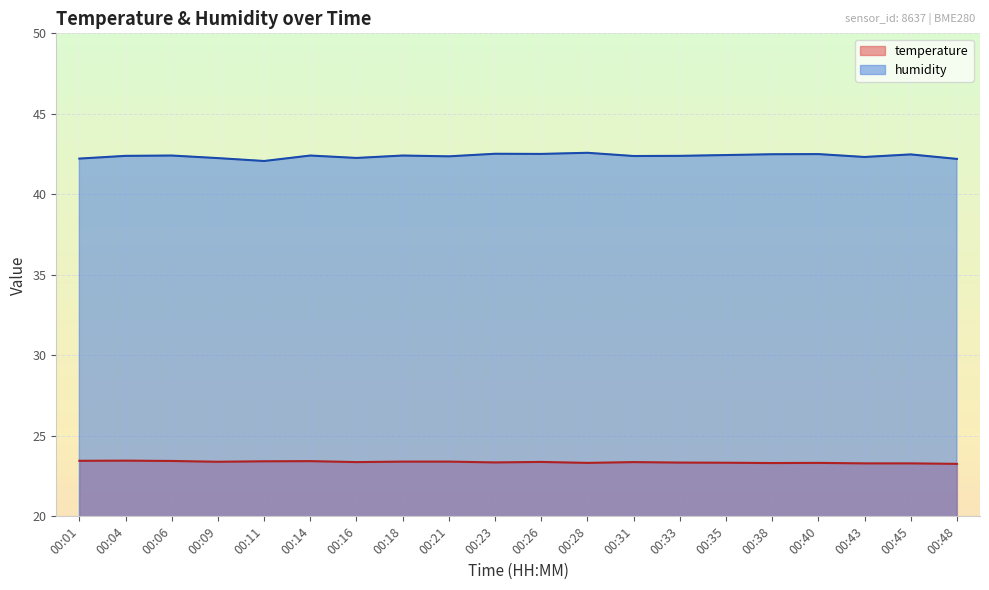

Count the temperature values in the range 23 to 24.

20